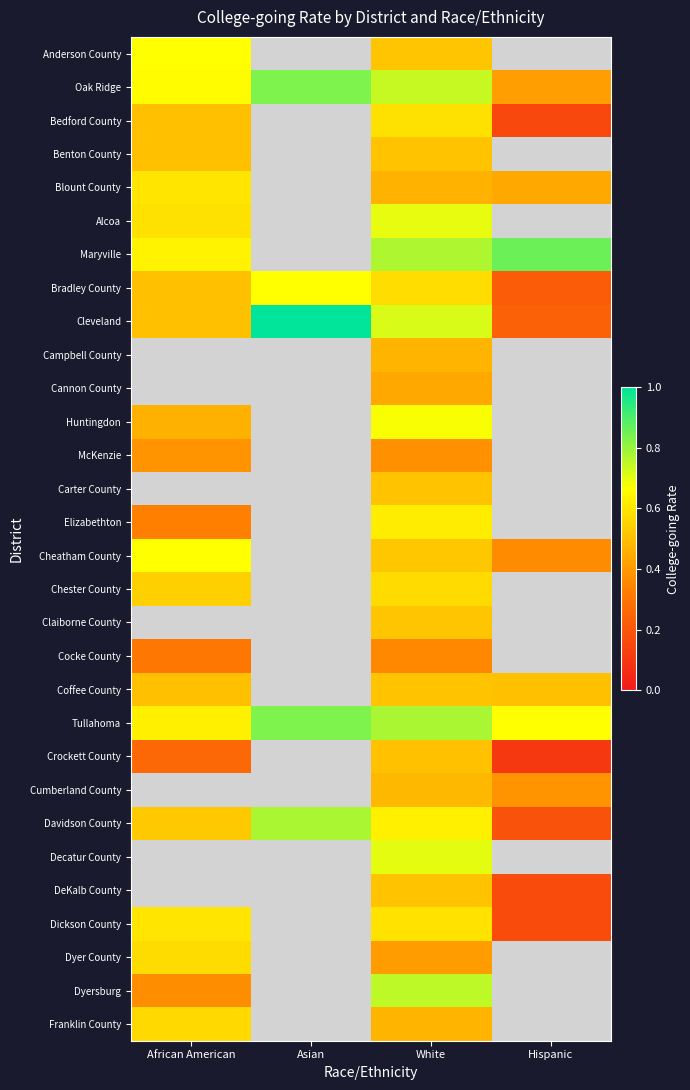

List the series in order of their peak value, highest first.

Cleveland, Maryville, Oak Ridge, Alcoa, Anderson County, Bradley County, Blount County, Bedford County, Campbell County, Cannon County, Carter County, Elizabethton, Chester County, Claiborne County, Tullahoma, Coffee County, Cocke County, Cumberland County, Davidson County, Huntingdon, Benton County, Crockett County, Decatur County, DeKalb County, Dyersburg, Cheatham County, Dickson County, Dyer County, Franklin County, McKenzie